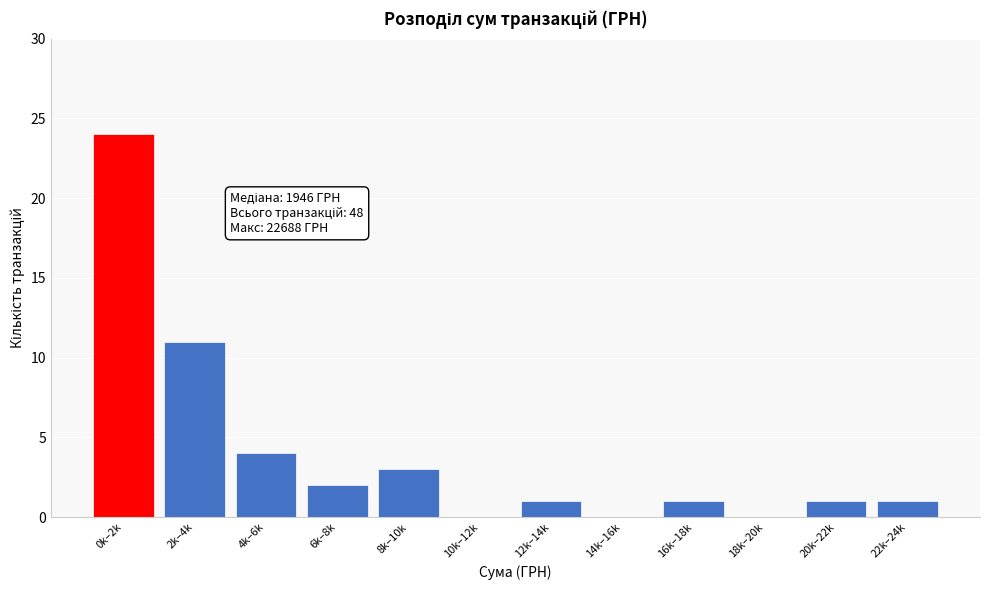

Reading left to right, what are all the values shown in this chart?

0k–2k=24	2k–4k=11	4k–6k=4	6k–8k=2	8k–10k=3	10k–12k=0	12k–14k=1	14k–16k=0	16k–18k=1	18k–20k=0	20k–22k=1	22k–24k=1